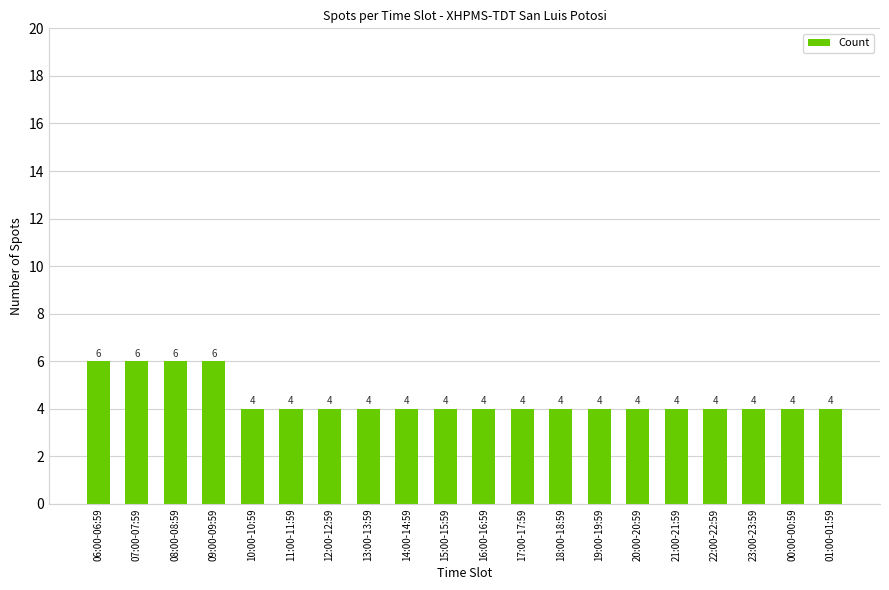

What is the label of the 5th bar from the right?

21:00-21:59